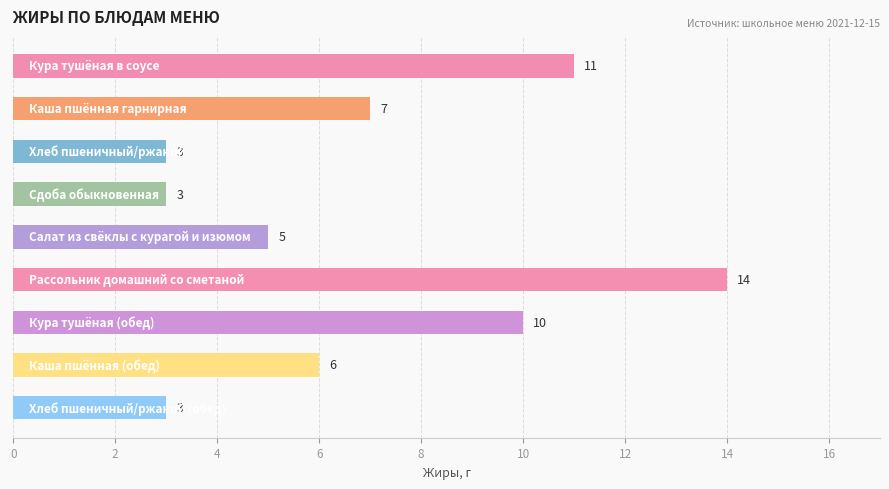

Does the chart contain stacked bars?

No